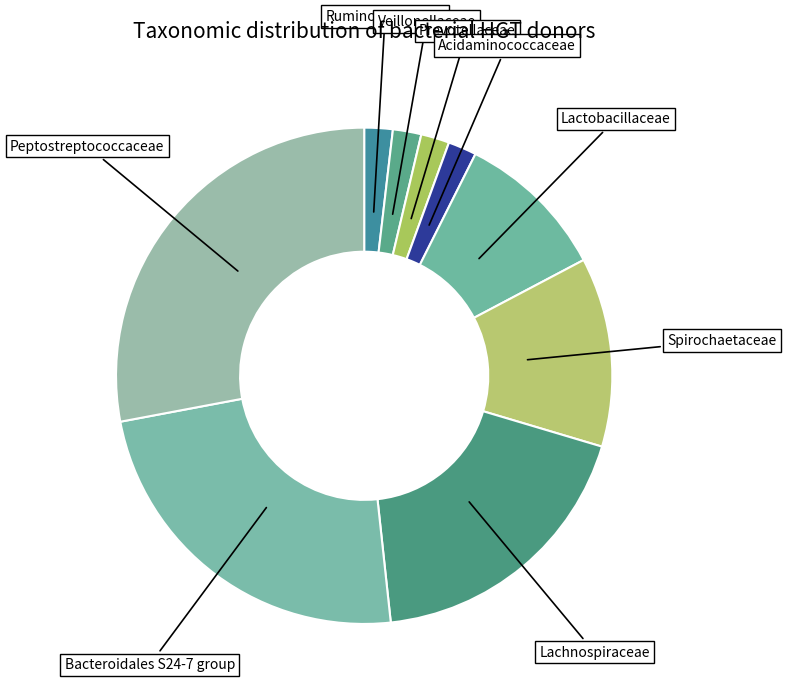

Which category has the smallest portion of the pie?

Ruminococcaceae